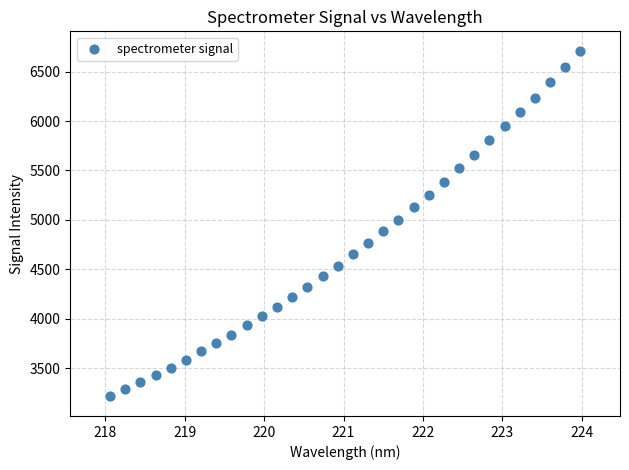

What is the range of X values (max minus min)?

5.9